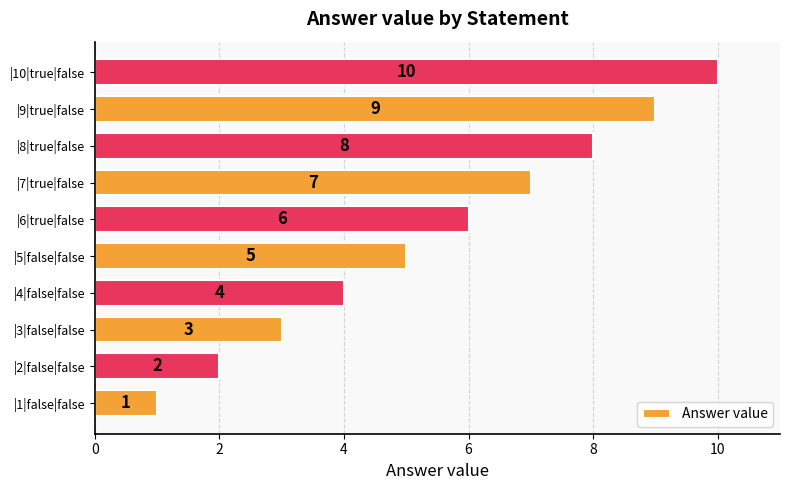

At which category does the chart reach its peak across all series?

|10|true|false